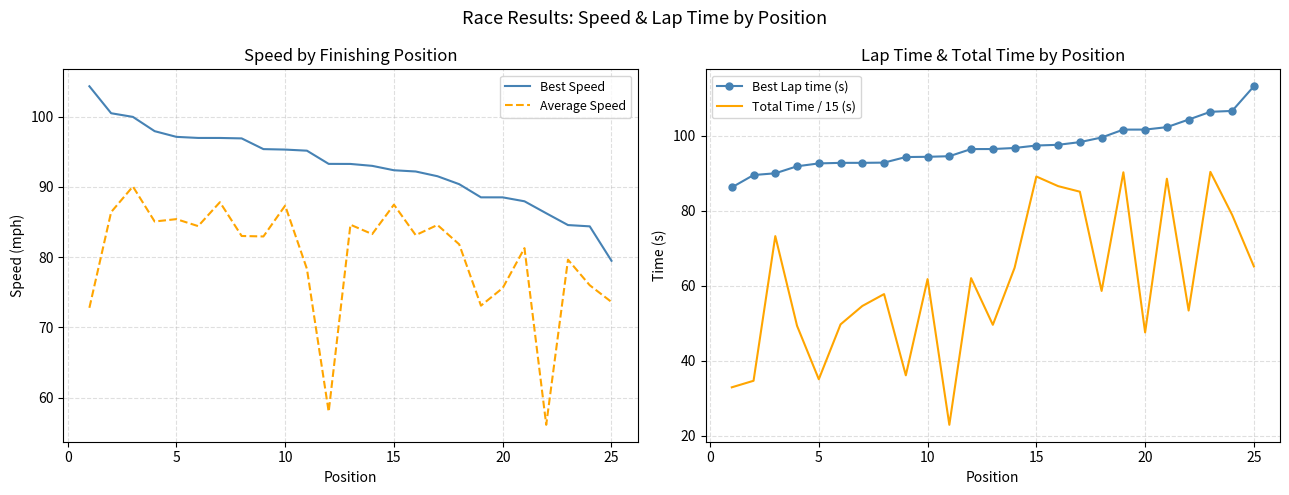

Reading left to right, extract all data points from this chart.

Best Speed: 104.3	100.5	100.0	97.9	97.1	97.0	97.0	96.9	95.4	95.3	95.2	93.3	93.3	93.0	92.4	92.2	91.5	90.4	88.5	88.5	88.0	86.3	84.6	84.4	79.5
Average Speed: 72.8	86.4	90.1	85.1	85.4	84.4	87.8	83.0	83.0	87.4	78.3	58.0	84.6	83.3	87.5	83.1	84.6	81.8	73.1	75.6	81.3	56.1	79.7	76.0	73.6
Best Lap time (s): 86.3	89.6	90.0	91.9	92.7	92.8	92.8	92.9	94.3	94.4	94.6	96.5	96.5	96.8	97.4	97.6	98.3	99.6	101.7	101.7	102.3	104.3	106.4	106.6	113.2
Total Time / 15 (s): 33.0	34.7	73.3	49.4	35.1	49.7	54.6	57.8	36.2	61.8	23.0	62.1	49.6	64.8	89.2	86.6	85.1	58.7	90.3	47.6	88.6	53.4	90.4	78.9	65.2